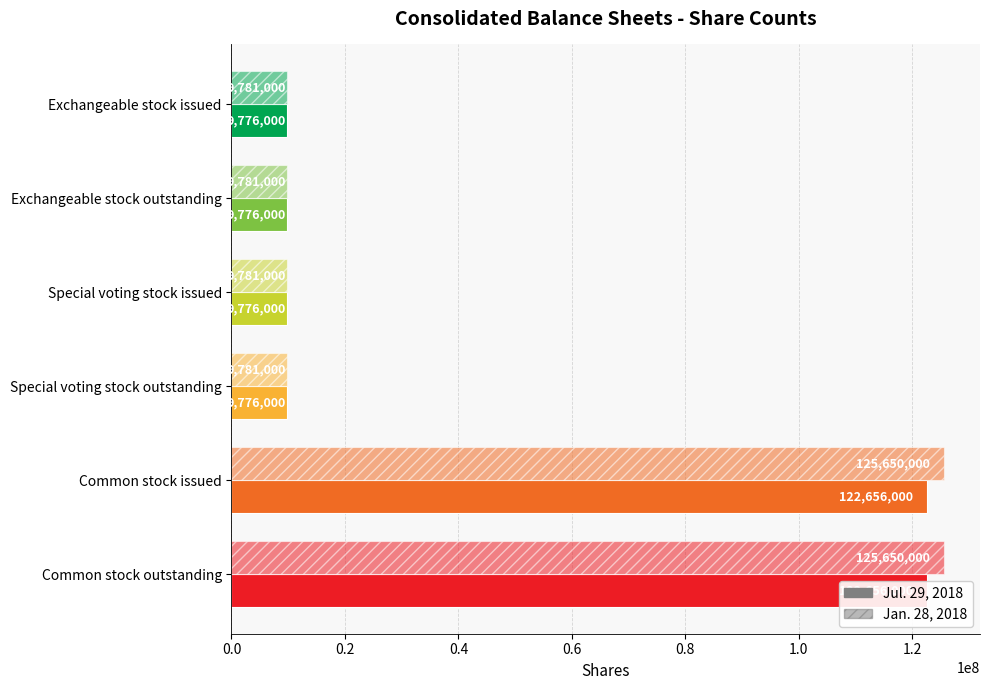

What position from the left is Exchangeable stock issued?

1